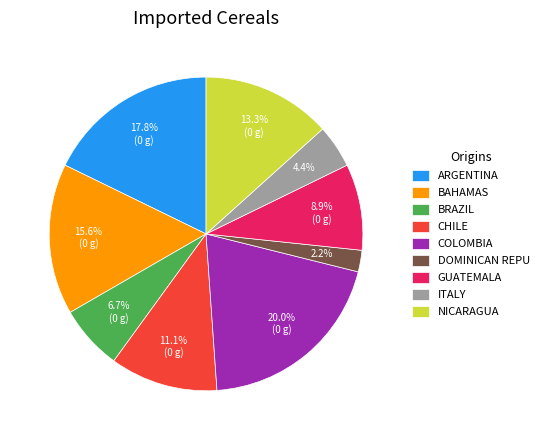

Between BRAZIL and DOMINICAN REPU, which is larger?

BRAZIL